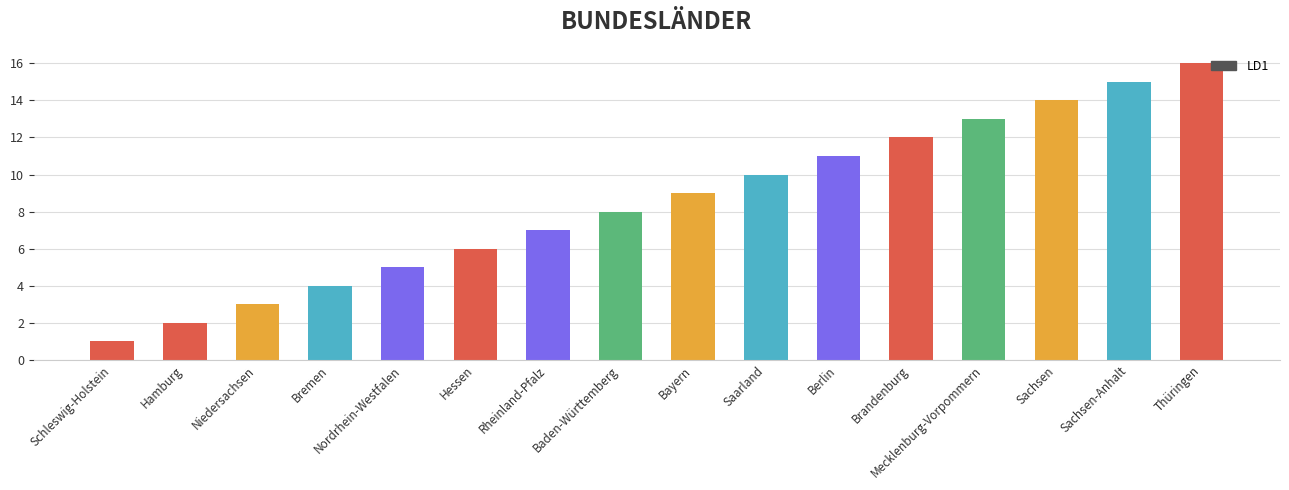

The chart shows a value of 11 at Thüringen. True or false?

False